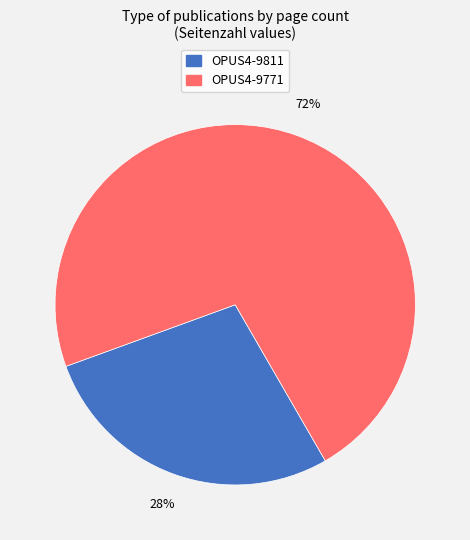

Combined, do OPUS4-9811 and OPUS4-9771 account for over 50%?

Yes